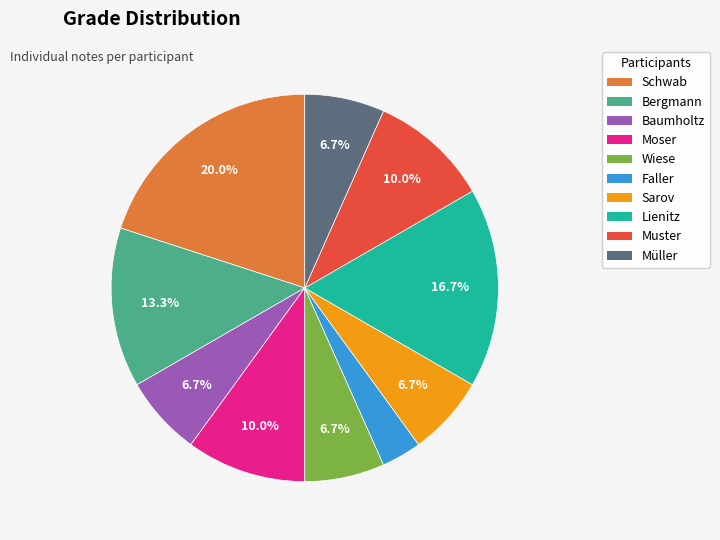

To the nearest percent, what is the difference between the Moser and Lienitz slice percentages?

7%